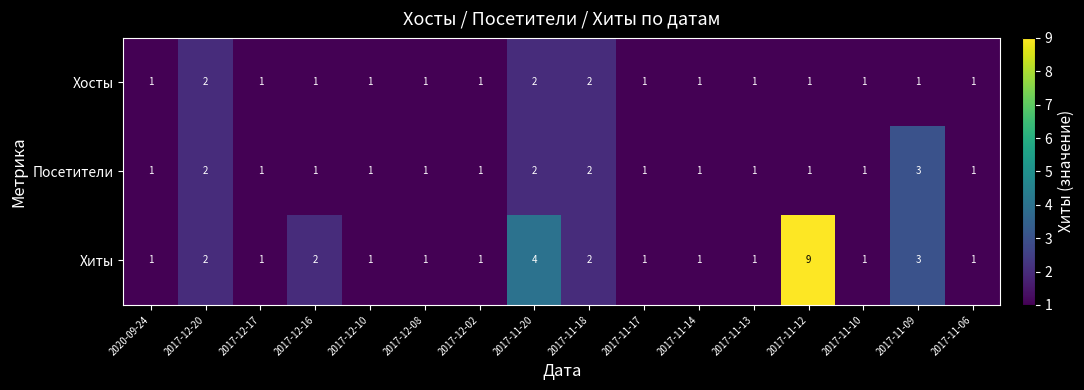

Which series has the widest spread of values?

Хиты